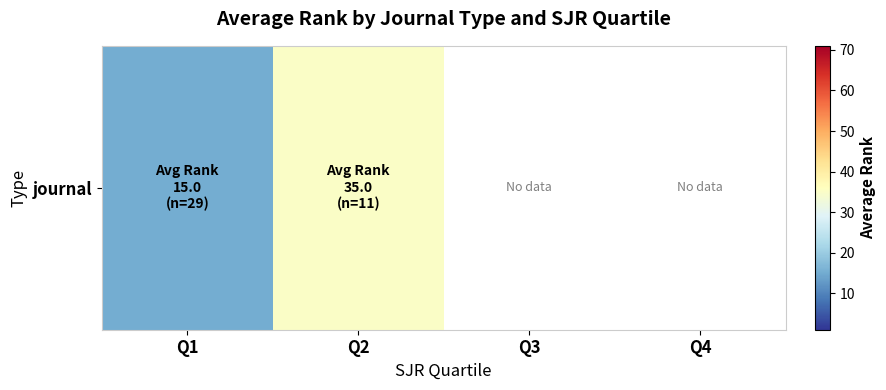

What is the difference between the maximum and minimum values?

20.0